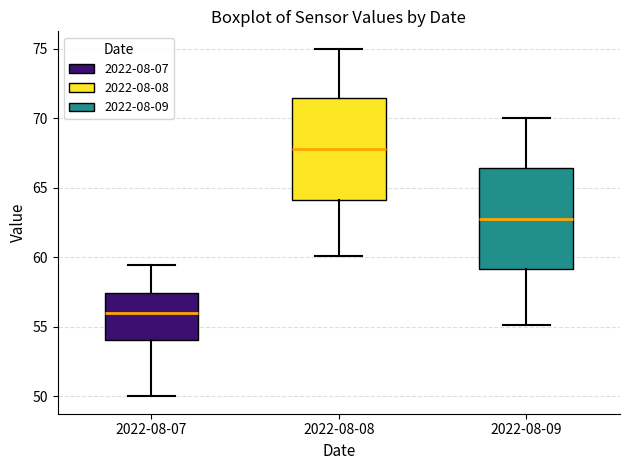

Which box has the lowest median line?

2022-08-07